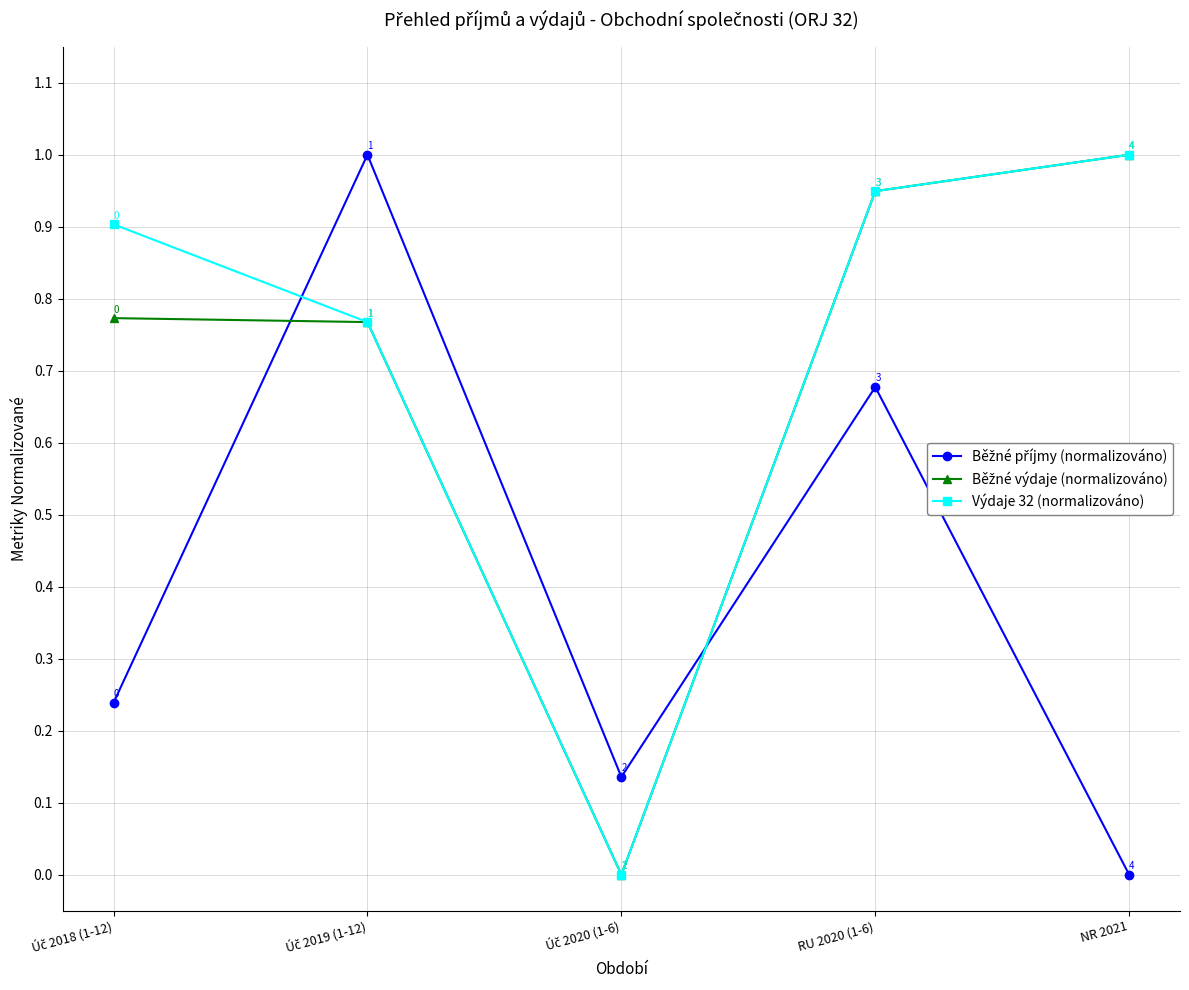

True or false: Výdaje 32 (normalizováno) has a value of 1.0 at NR 2021.

True